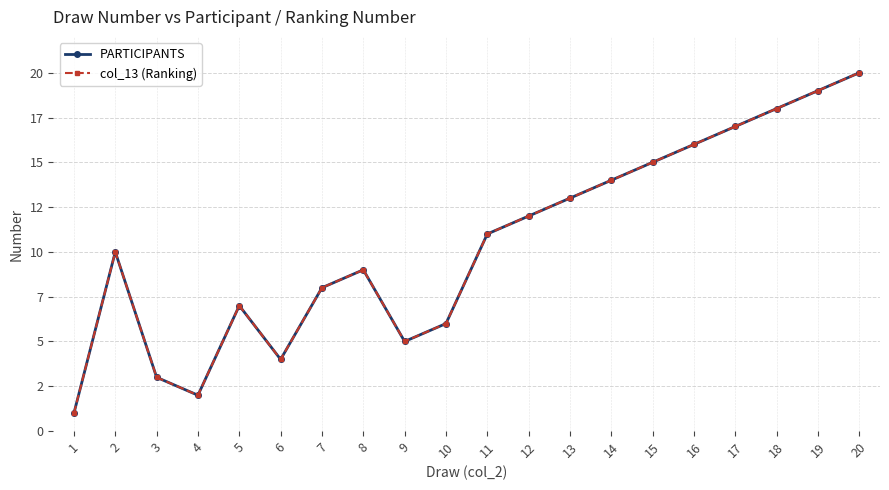

True or false: PARTICIPANTS and col_13 (Ranking) intersect in this chart.

False